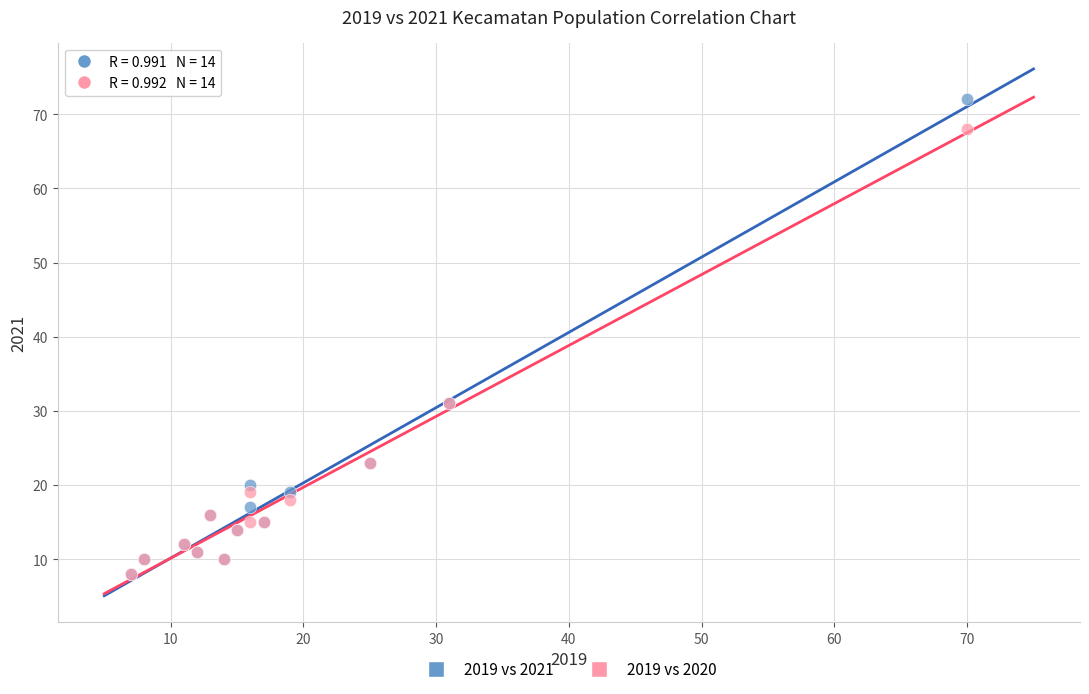

What are all the series names shown in the legend?

2019 vs 2021, 2019 vs 2020